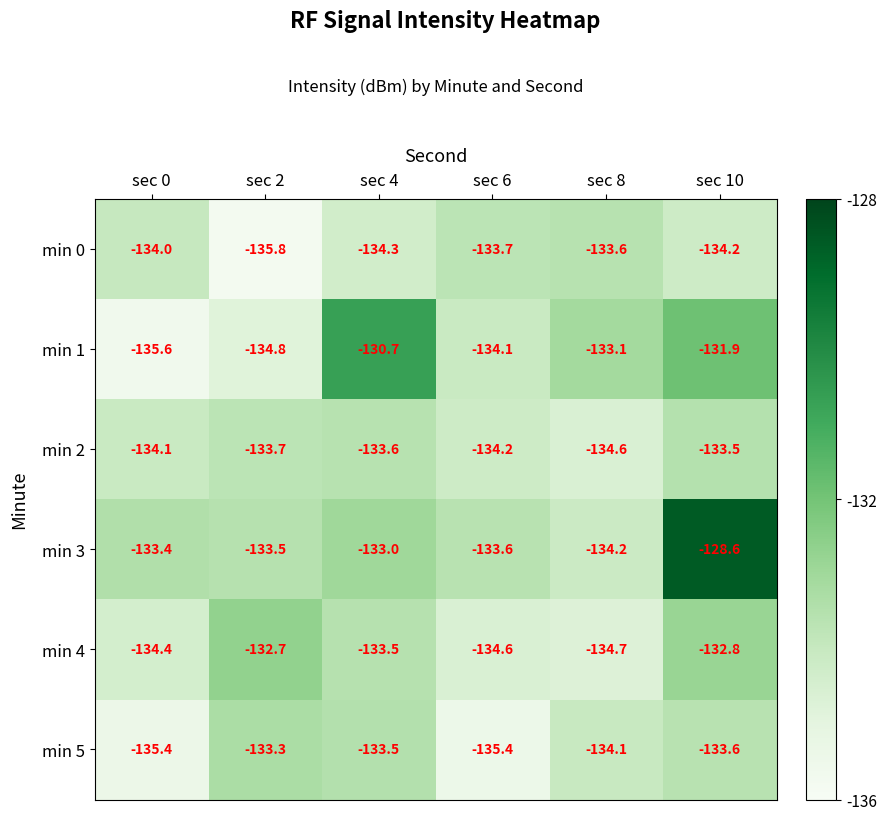

At which category does the chart reach its peak across all series?

sec 10